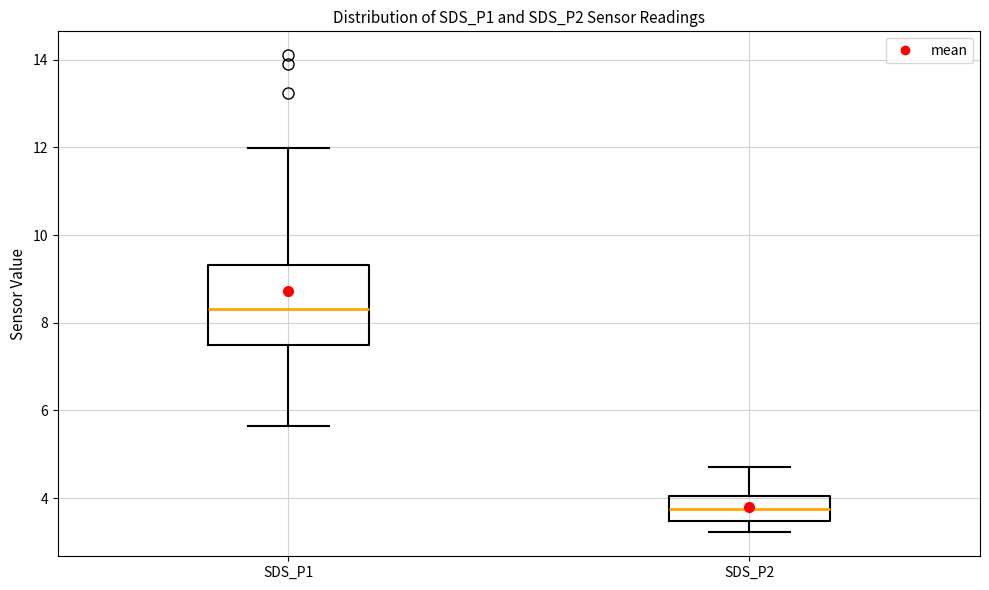

Reading left to right, transcribe this box plot: for each box, give where its median line is, the range the box spans, and where its two whiskers end, as read against the y-axis. The values are not printed on the chart, so give them approximately, as read against the axis.

SDS_P1: median 8.4, box 7.4 to 9.4, whiskers 5.6 to 12.0
SDS_P2: median 3.8, box 3.4 to 4.0, whiskers 3.2 to 4.8